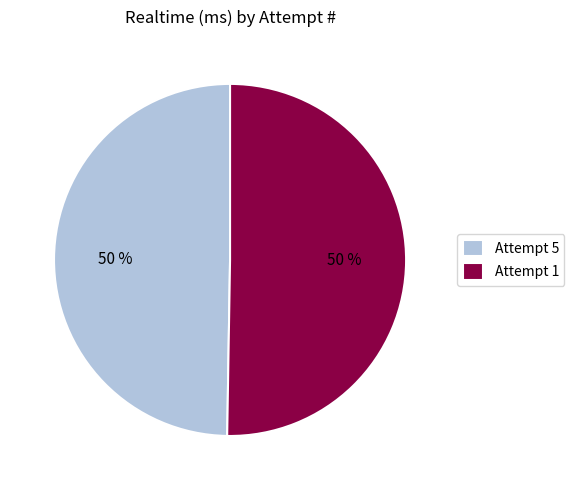

Is it true that Attempt 5 is 60% of the pie?

False